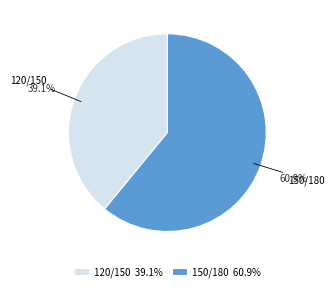

To the nearest percent, what portion does 150/180 represent?

61%